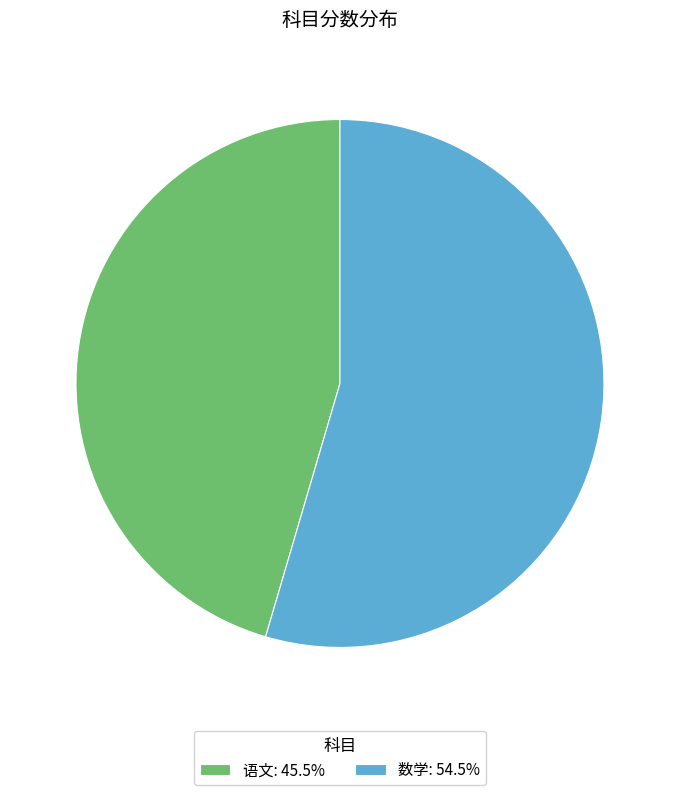

The 语文 slice represents 53% of the pie. True or false?

False